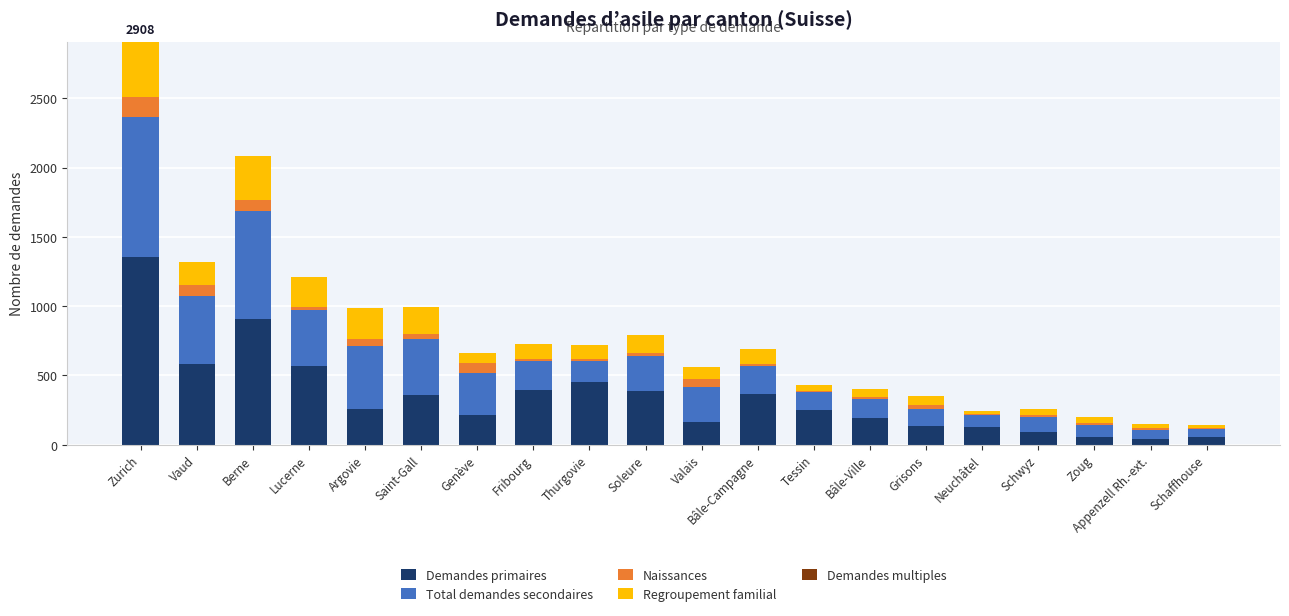

At which category is the sum across all series the highest?

Zurich